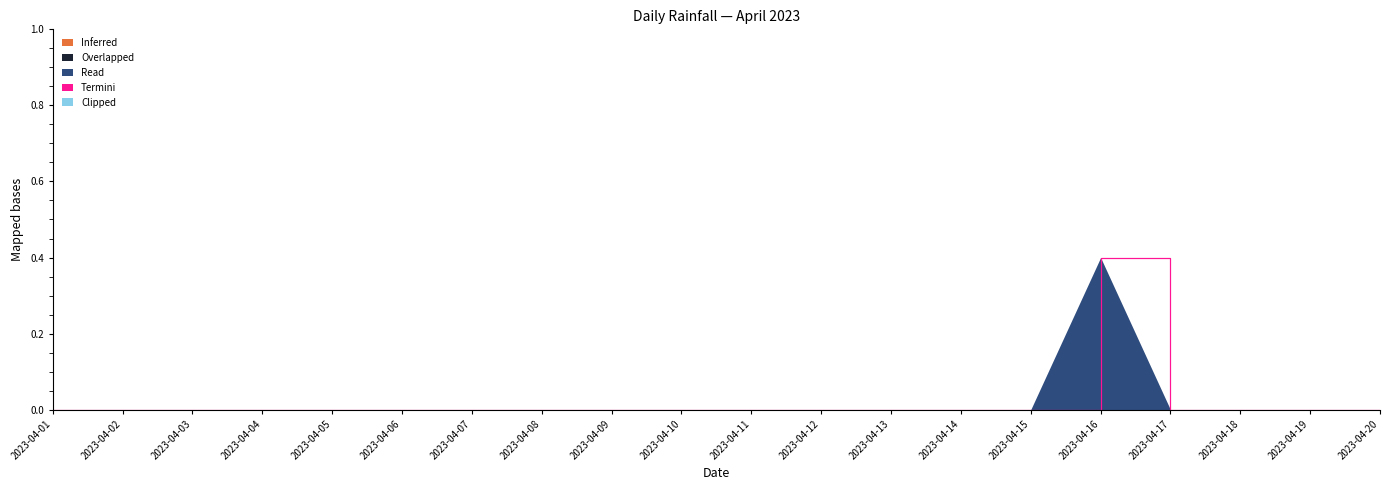

What are all the series names shown in the legend?

Inferred, Overlapped, Read, Termini, Clipped